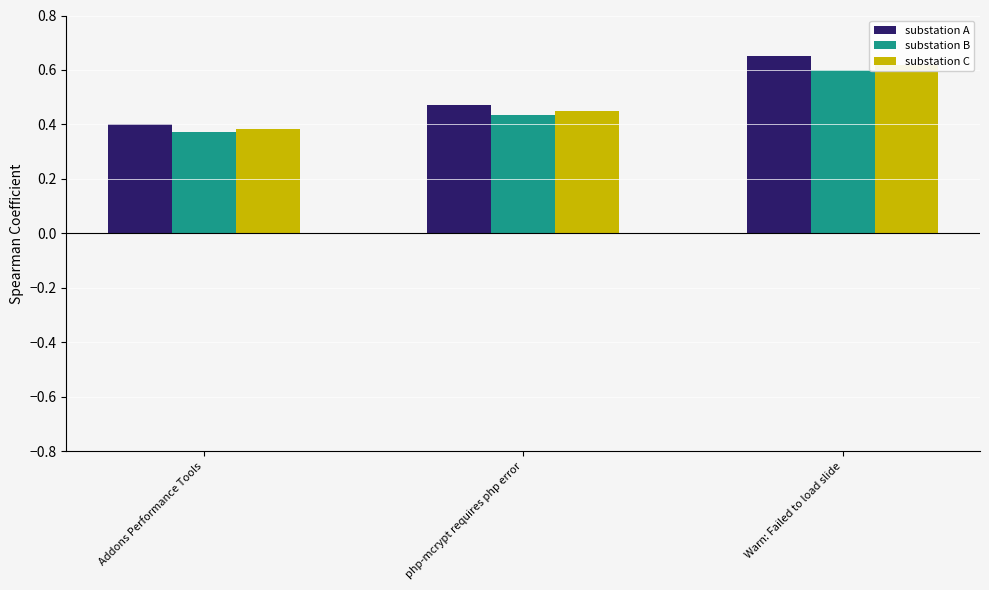

How many substation A values are between 0 and 1?

3